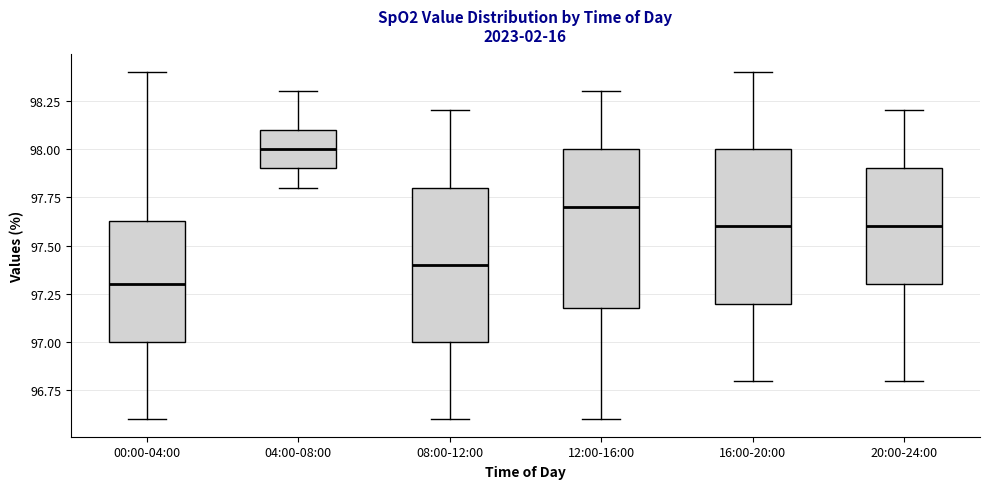

Reading left to right, read every box against the y-axis: the position of its median line, the range the box covers, and the ends of its whiskers. The values are not printed on the chart, so give them approximately, as read against the axis.

00:00-04:00: median 97.30, box 97.00 to 97.65, whiskers 96.60 to 98.40
04:00-08:00: median 98.00, box 97.90 to 98.10, whiskers 97.80 to 98.30
08:00-12:00: median 97.40, box 97.00 to 97.80, whiskers 96.60 to 98.20
12:00-16:00: median 97.70, box 97.20 to 98.00, whiskers 96.60 to 98.30
16:00-20:00: median 97.60, box 97.20 to 98.00, whiskers 96.80 to 98.40
20:00-24:00: median 97.60, box 97.30 to 97.90, whiskers 96.80 to 98.20